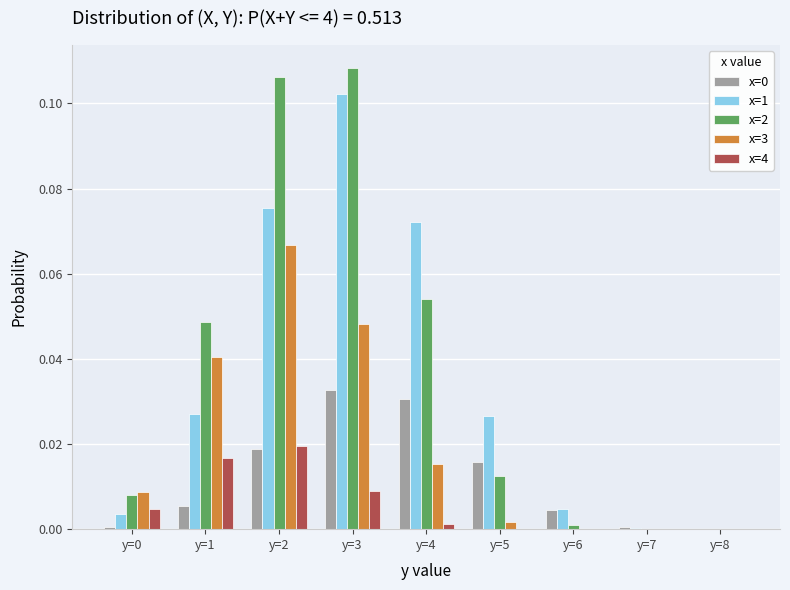

At which category is the sum across all series the highest?

y=3